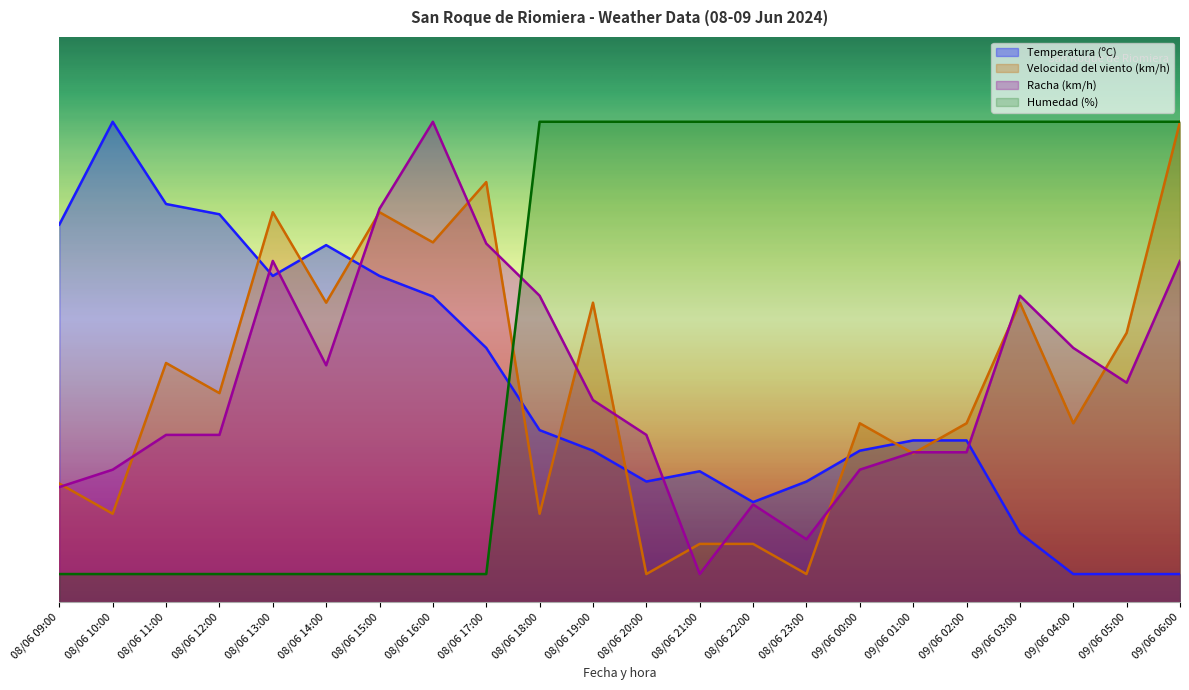

Rank the series by their maximum value, from lowest to highest.

Temperatura (ºC), Velocidad del viento (km/h), Racha (km/h), Humedad (%)